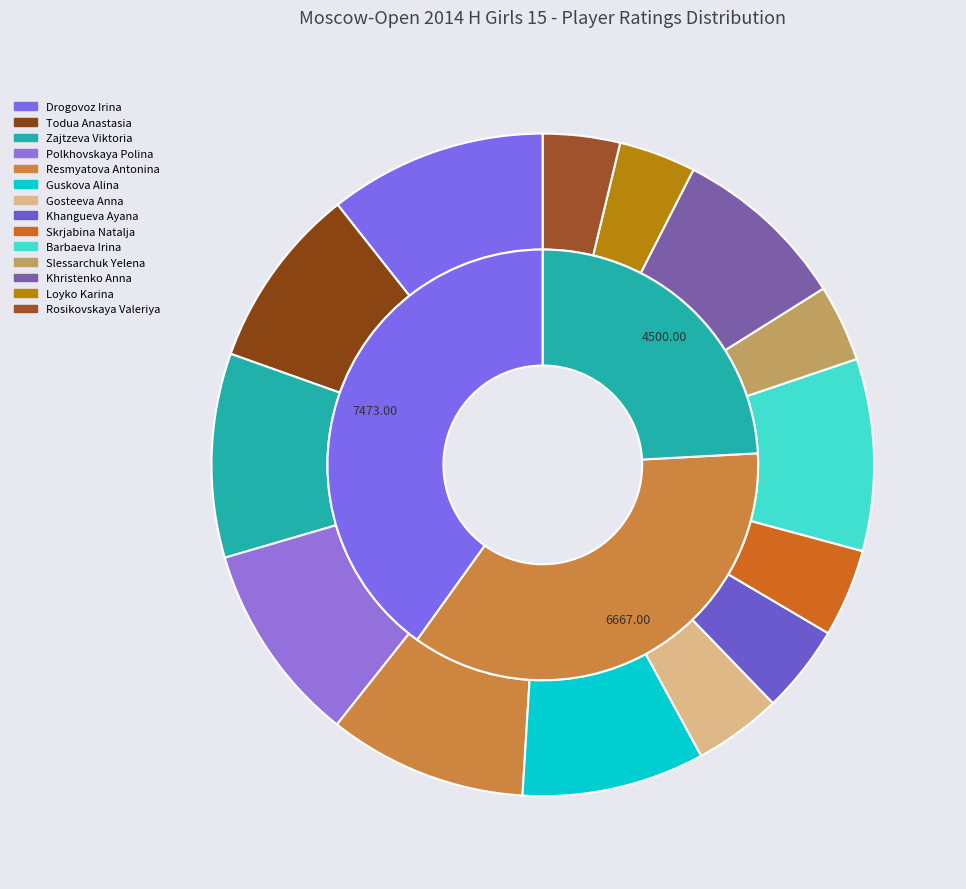

Which has a higher value, Skrjabina Natalja or Guskova Alina?

Guskova Alina